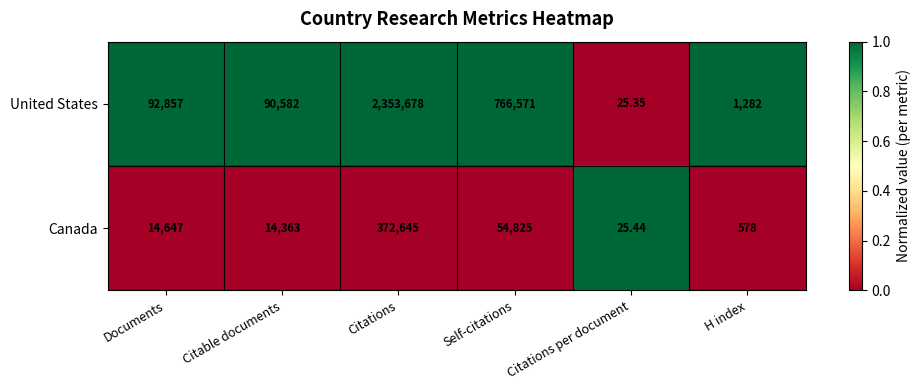

How many series are shown in this chart?

2